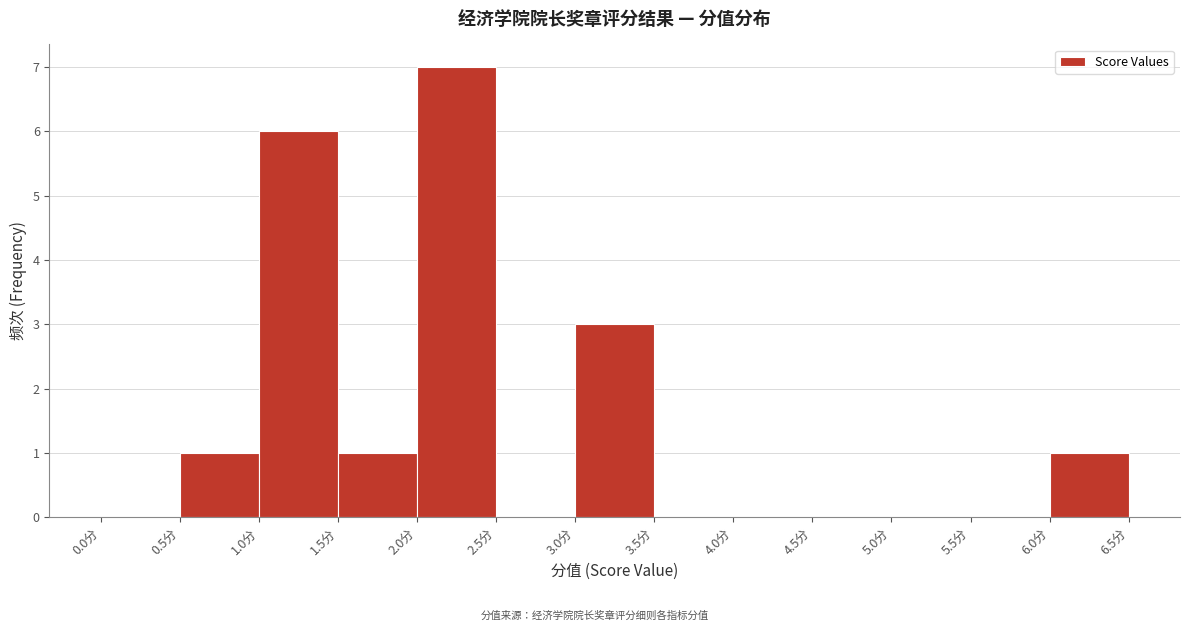

Reading left to right, transcribe this chart: for each bar, give the range it covers on the x-axis and its height. The values are not printed on the chart, so give them approximately, as read against the axis.

0.0 to 0.5: 0
0.5 to 1.0: 1
1.0 to 1.5: 6
1.5 to 2.0: 1
2.0 to 2.5: 7
2.5 to 3.0: 0
3.0 to 3.5: 3
3.5 to 4.0: 0
4.0 to 4.5: 0
4.5 to 5.0: 0
5.0 to 5.5: 0
5.5 to 6.0: 0
6.0 to 6.5: 1